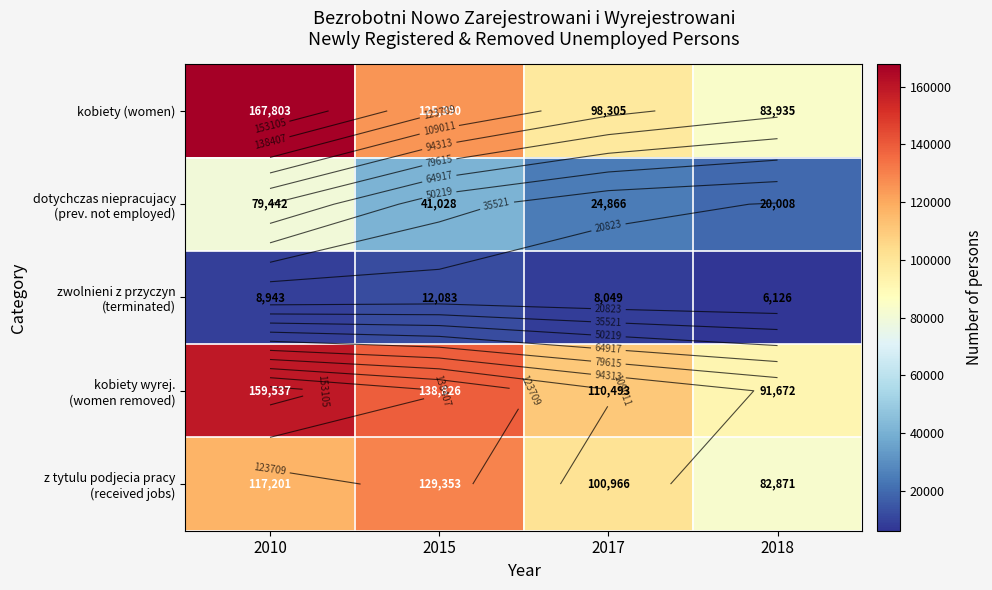

Is the value of zwolnieni z przyczyn (terminated) at 2010 greater than the value of kobiety (women) at 2018?

No